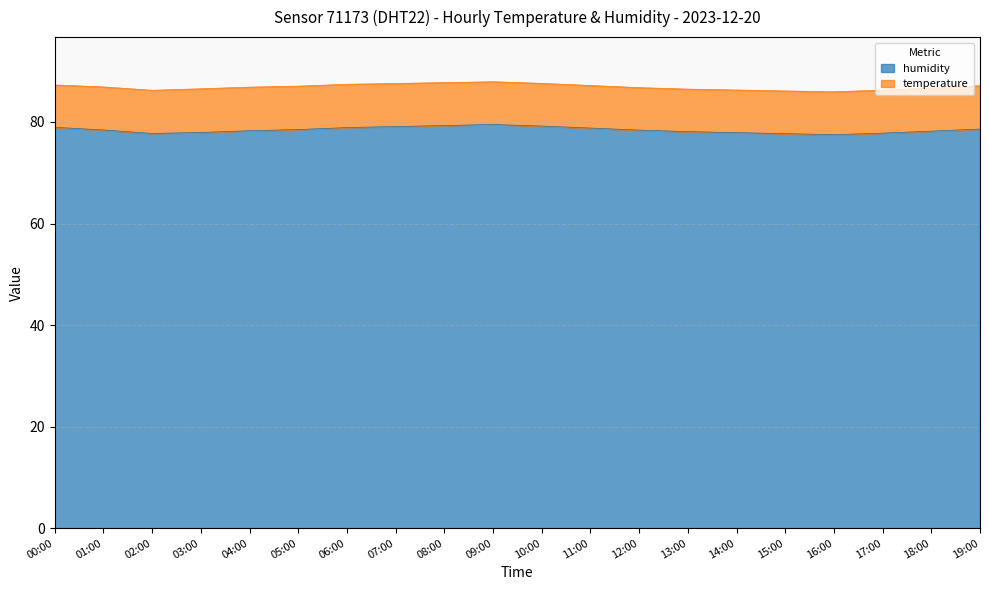

Reading left to right, extract all data points from this chart.

79.0	78.4	77.7	77.9	78.3	78.5	78.9	79.1	79.3	79.5	79.2	78.8	78.4	78.1	77.9	77.7	77.5	77.8	78.2	78.6